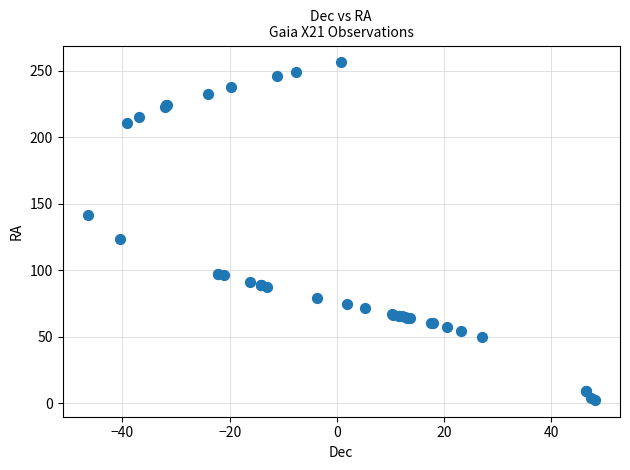

What Y value in the scatter plot is closest to 129?

123.5